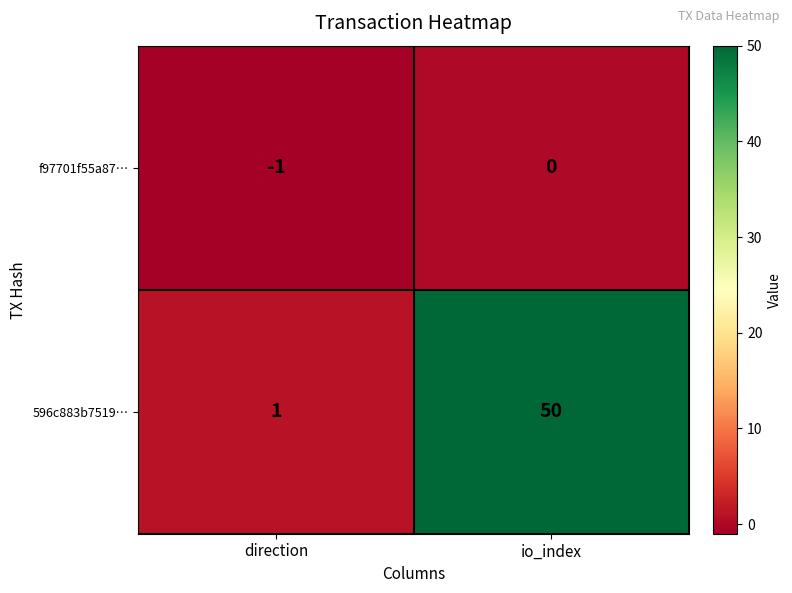

At which label is 596c883b7519… closest to 25?

direction